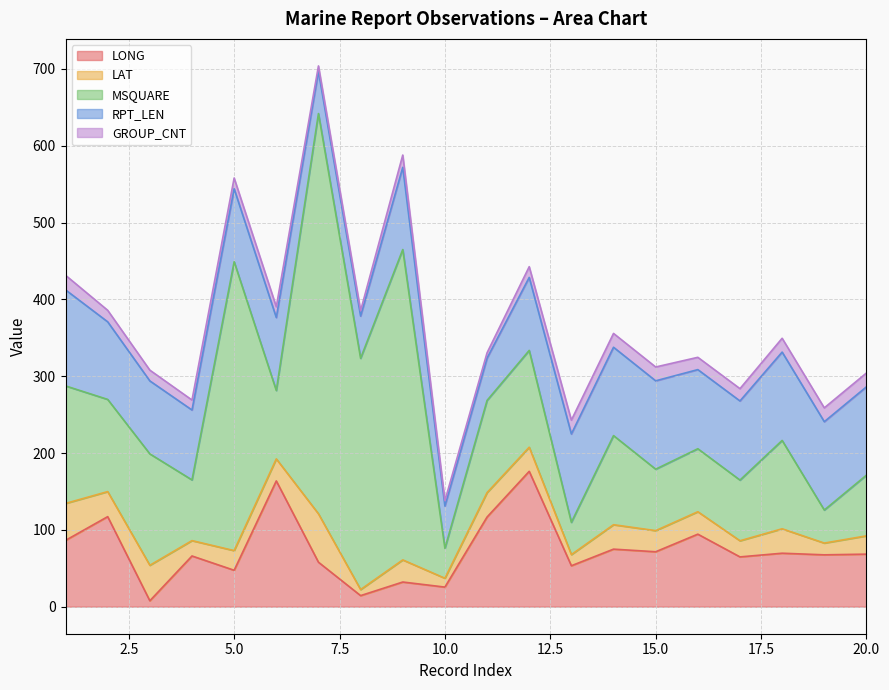

Does the chart display data point markers on the line(s)?

No